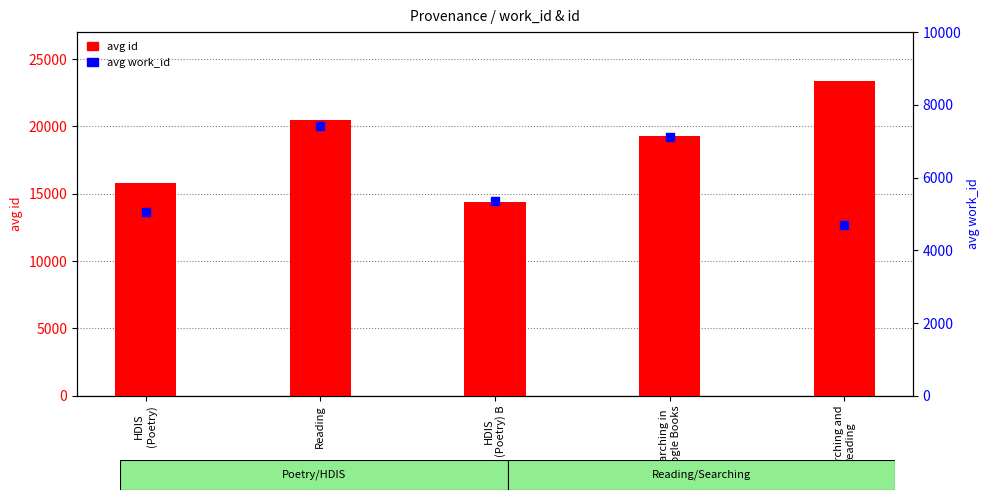

Which series reaches the maximum Y coordinate?

avg id